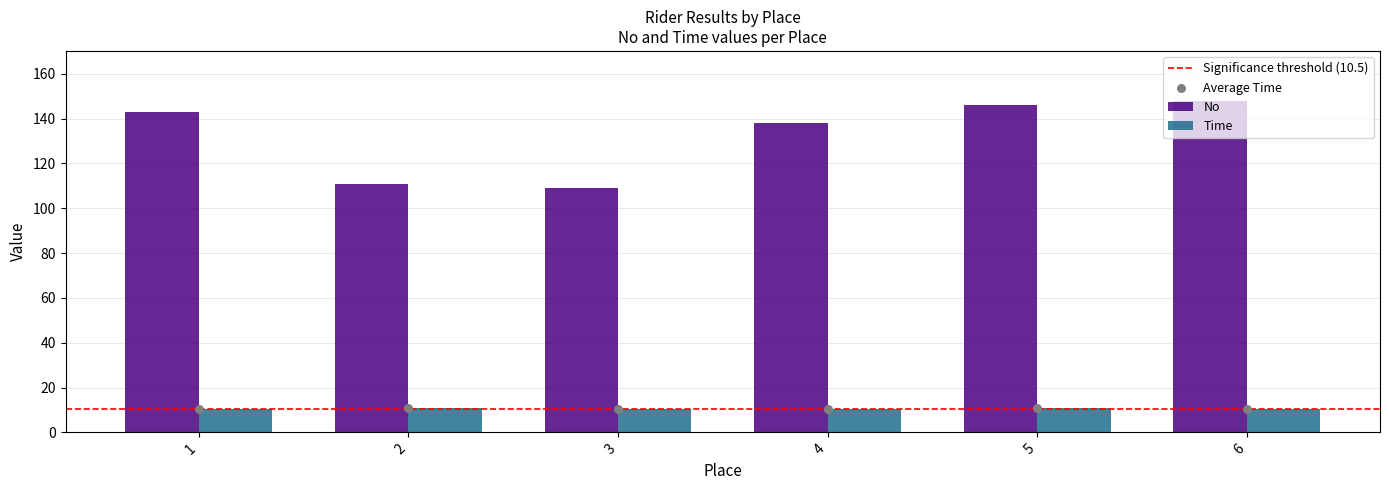

At which category is the sum across all series the highest?

6